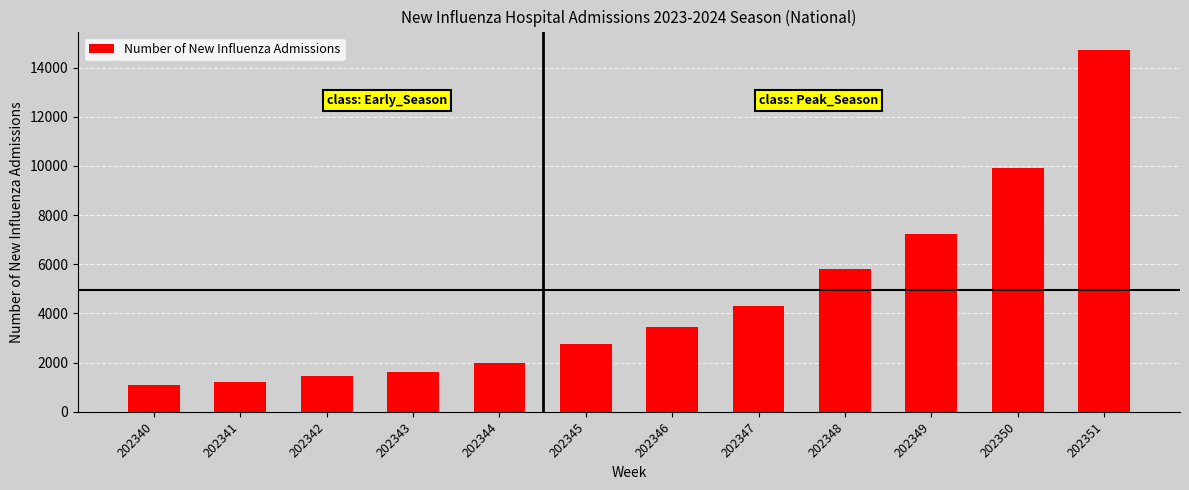

The chart shows a value of 1343 at 202347. True or false?

False